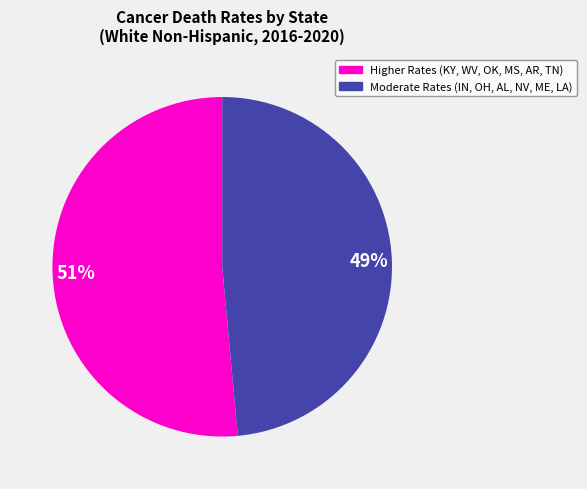

Count the number of slices in the pie.

2